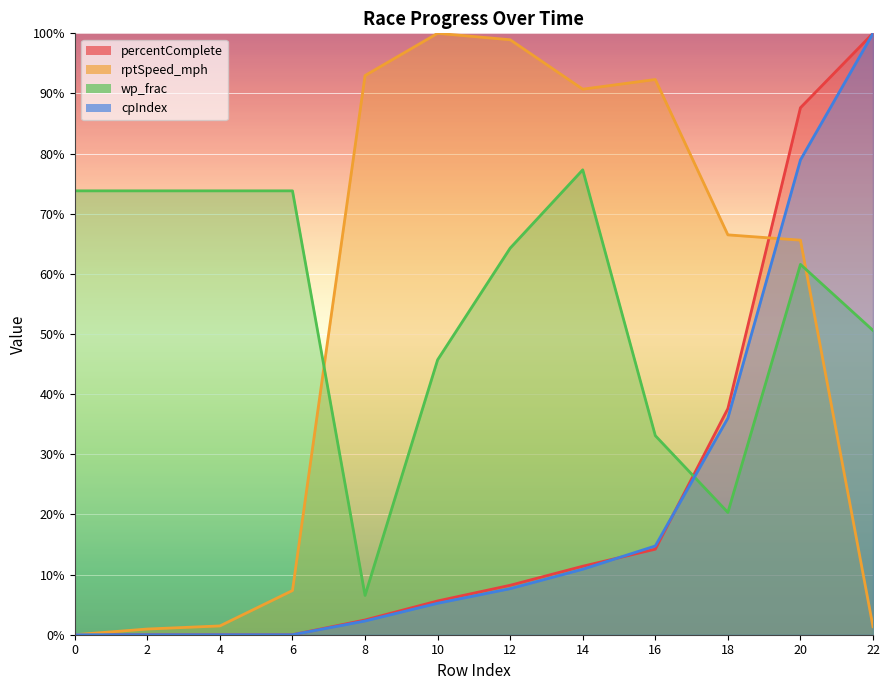

How many values in percentComplete are above zero?

8